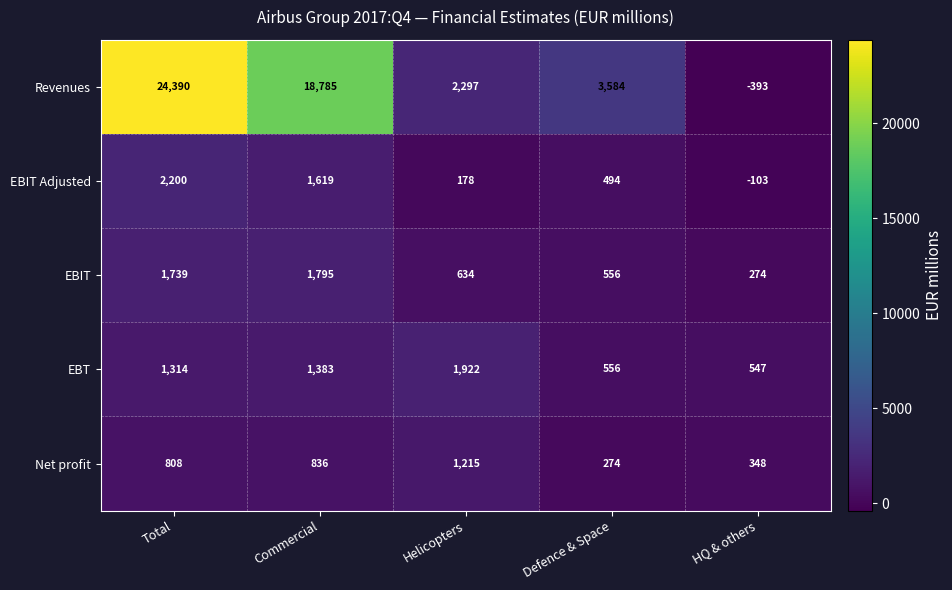

At which category is the sum across all series the highest?

Total